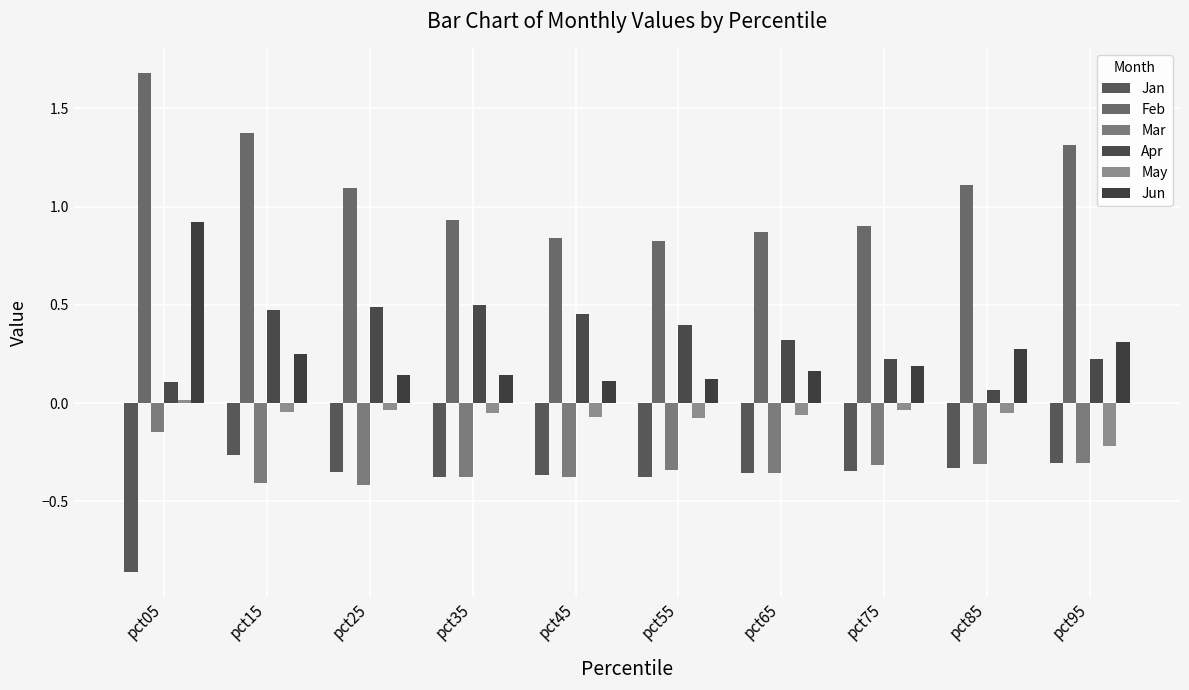

Reading left to right, what are all the values shown in this chart?

Jan: pct05=-0.9	pct15=-0.3	pct25=-0.3	pct35=-0.4	pct45=-0.4	pct55=-0.4	pct65=-0.4	pct75=-0.3	pct85=-0.3	pct95=-0.3
Feb: pct05=1.7	pct15=1.4	pct25=1.1	pct35=0.9	pct45=0.8	pct55=0.8	pct65=0.9	pct75=0.9	pct85=1.1	pct95=1.3
Mar: pct05=-0.1	pct15=-0.4	pct25=-0.4	pct35=-0.4	pct45=-0.4	pct55=-0.3	pct65=-0.4	pct75=-0.3	pct85=-0.3	pct95=-0.3
Apr: pct05=0.1	pct15=0.5	pct25=0.5	pct35=0.5	pct45=0.5	pct55=0.4	pct65=0.3	pct75=0.2	pct85=0.1	pct95=0.2
May: pct05=0.0	pct15=-0.0	pct25=-0.0	pct35=-0.0	pct45=-0.1	pct55=-0.1	pct65=-0.1	pct75=-0.0	pct85=-0.0	pct95=-0.2
Jun: pct05=0.9	pct15=0.3	pct25=0.1	pct35=0.1	pct45=0.1	pct55=0.1	pct65=0.2	pct75=0.2	pct85=0.3	pct95=0.3